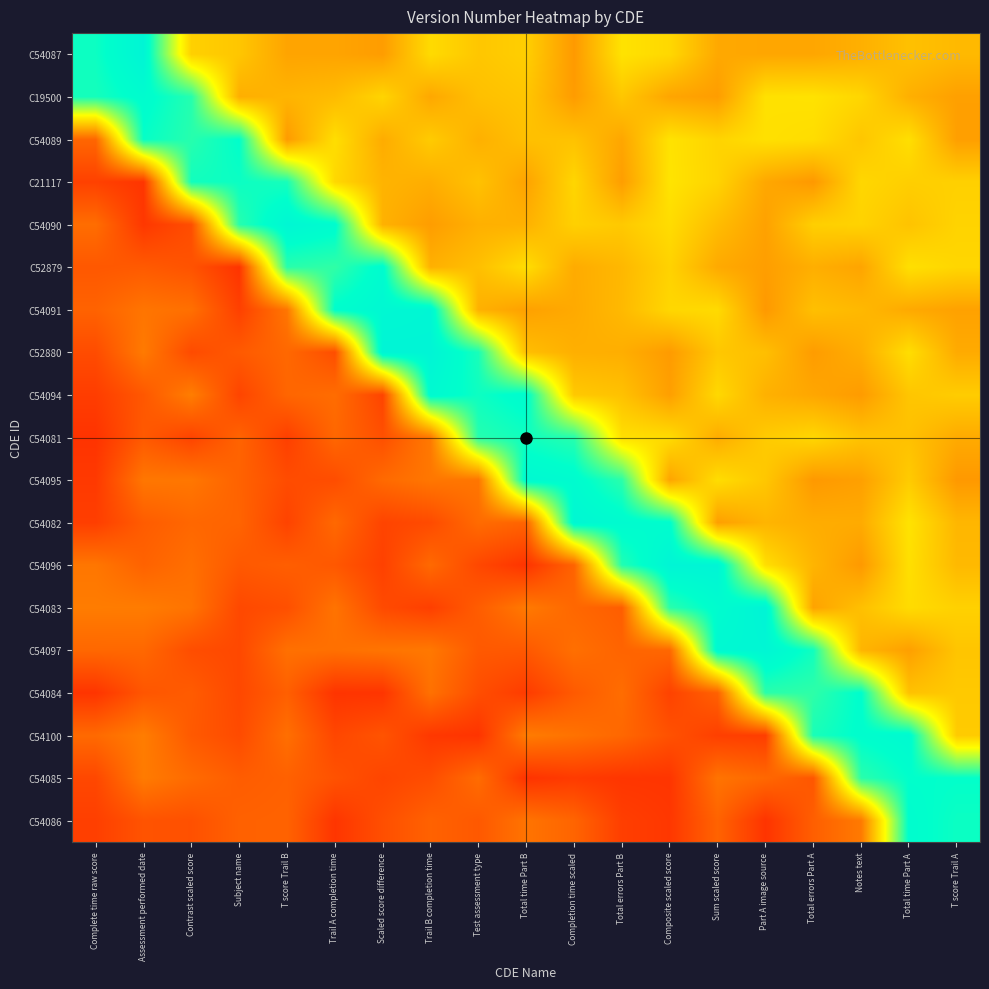

Count the number of data series in this chart.

19